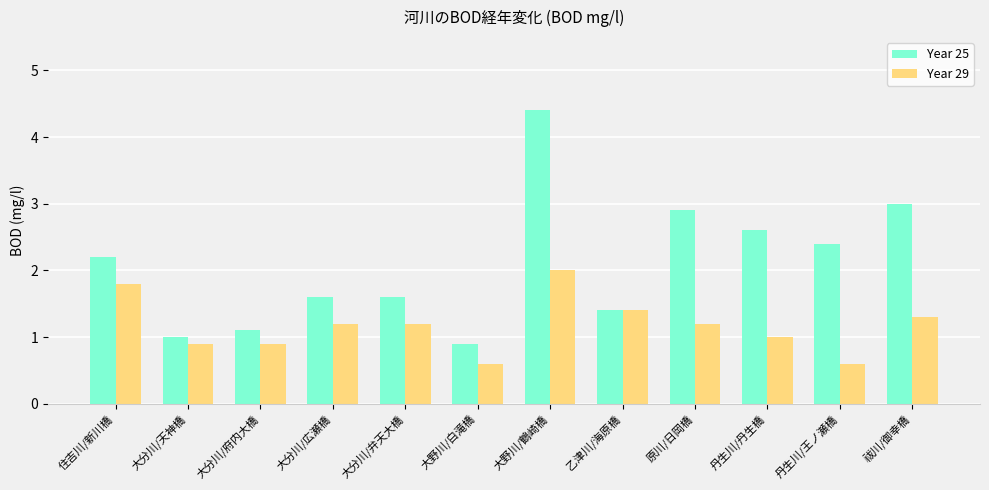

How many groups of bars are there?

12